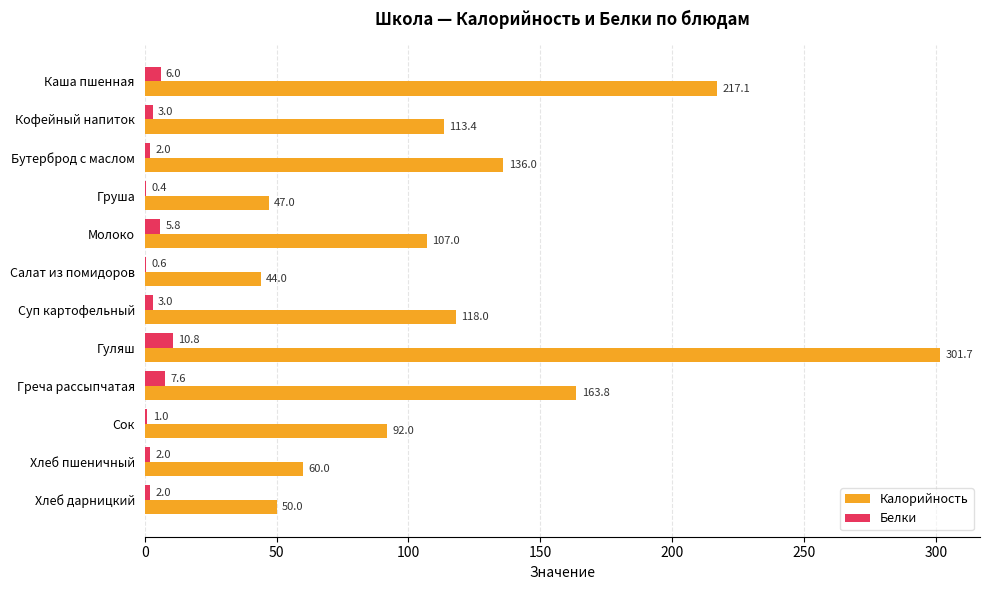

The Белки series shows 3.0 at Кофейный напиток. True or false?

True